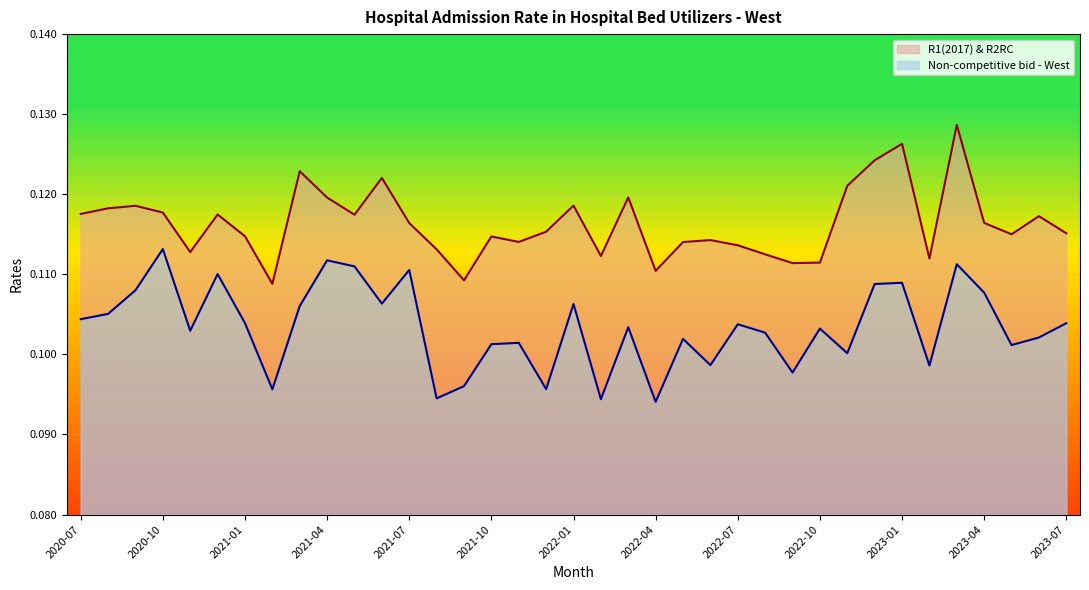

Rank the series at 2021-01 from highest to lowest value.

R1(2017) & R2RC, Non-competitive bid - West